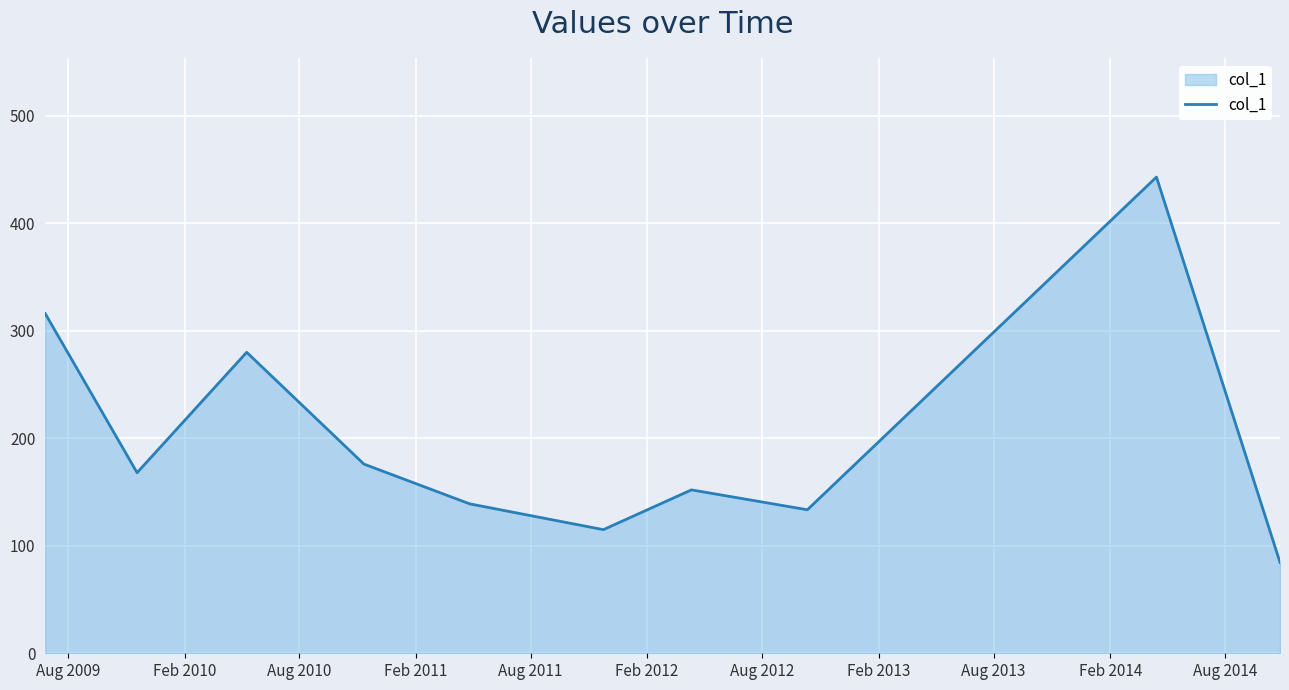

What is the smallest value displayed?

84.6